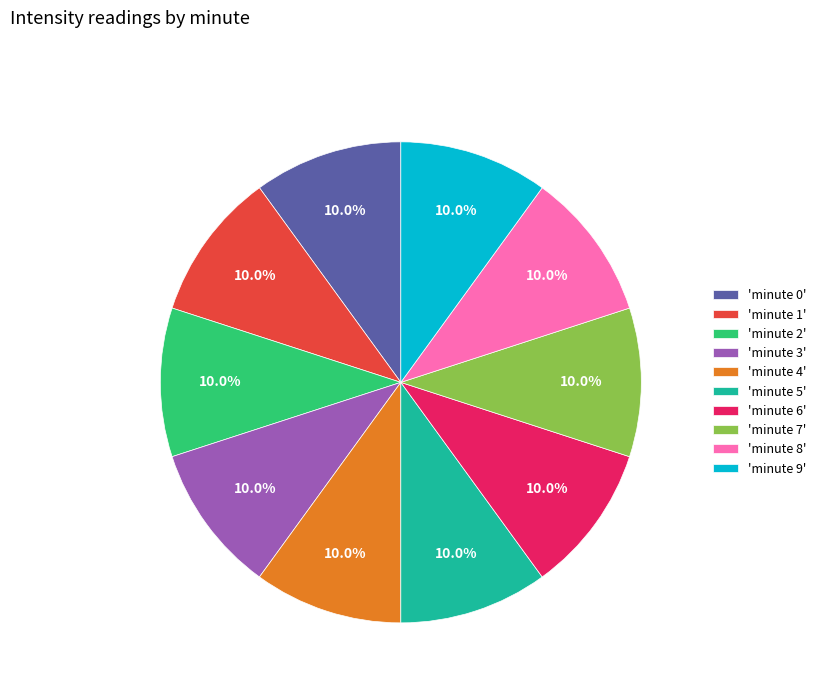

What percentage is NOT represented by 'minute 9'?

90.0%